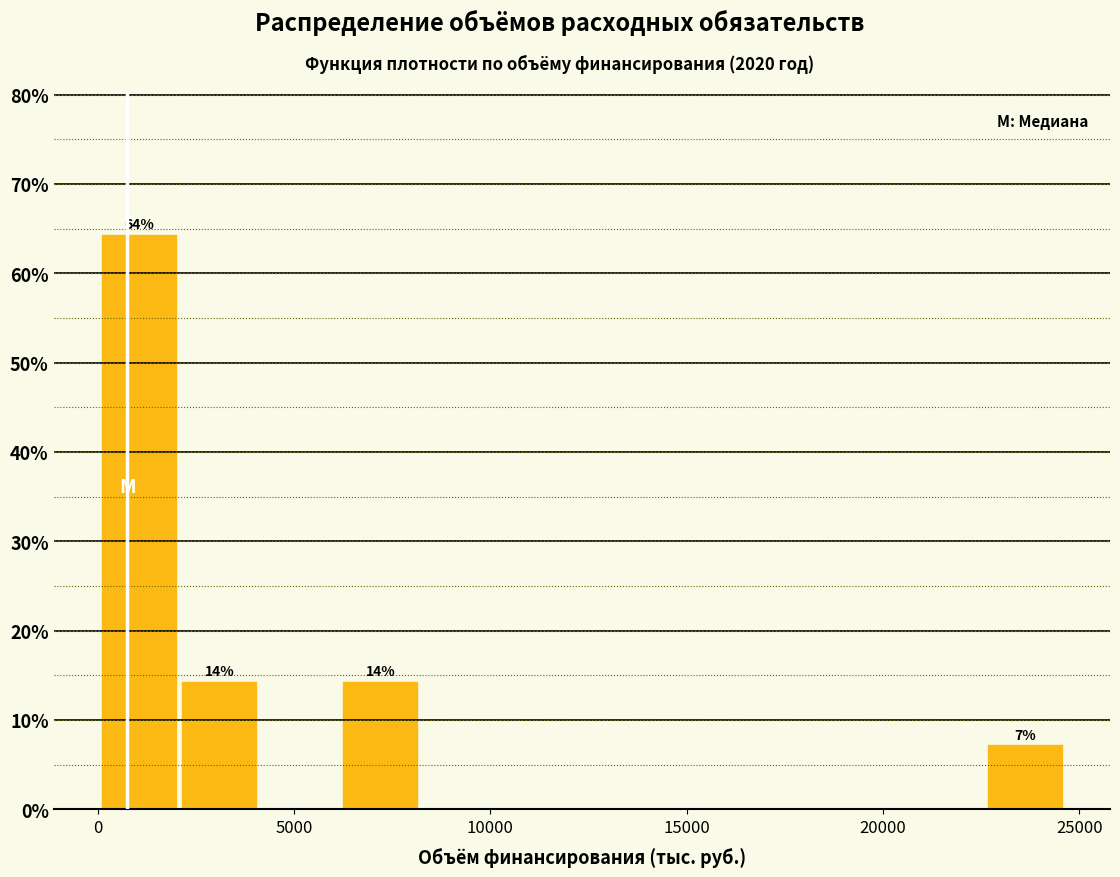

Over which range of the x-axis is the bar tallest?

0 to 2000